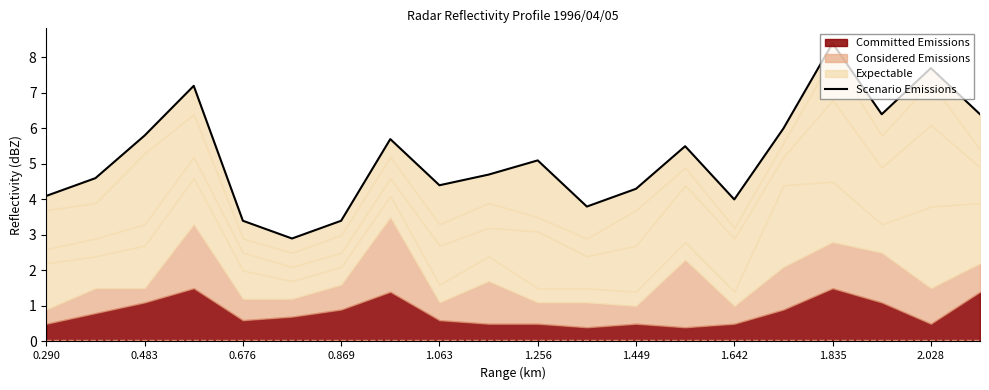

True or false: the data shows 4.7 at 1.256.

False